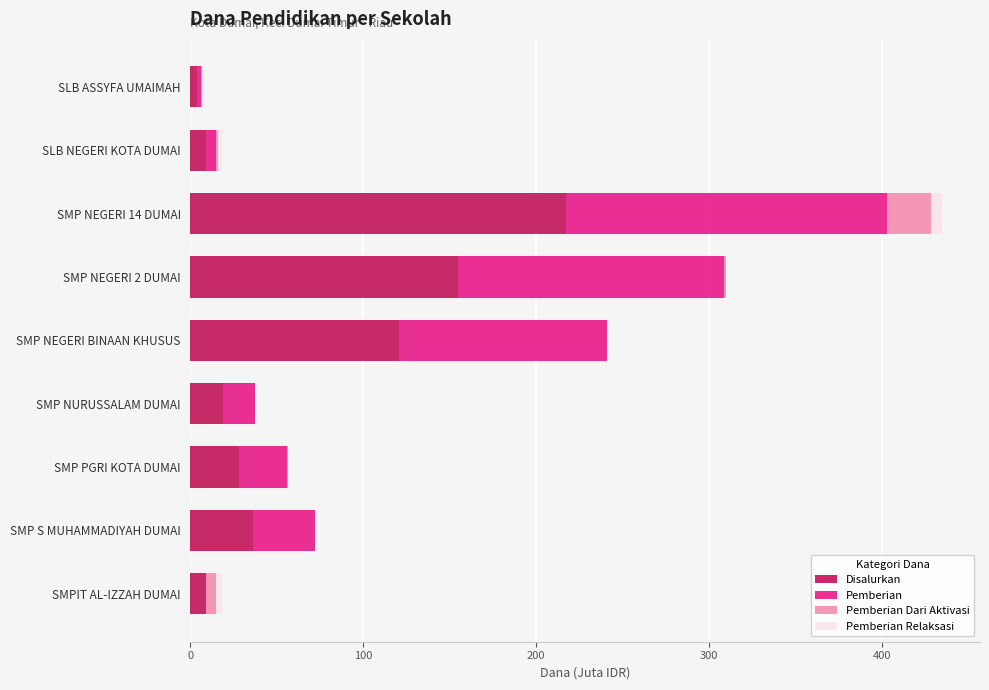

How many data points does each series have?

9